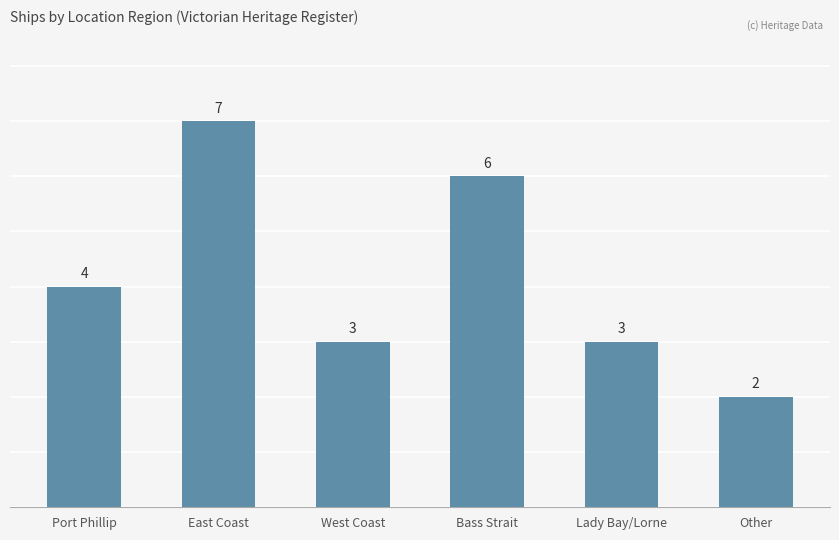

True or false: the data shows 1 at East Coast.

False